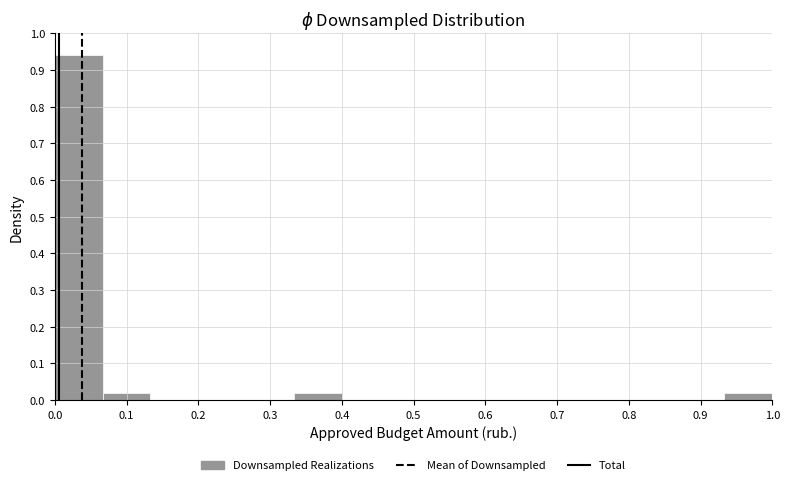

Over which range of the x-axis is the bar tallest?

0.00 to 0.07